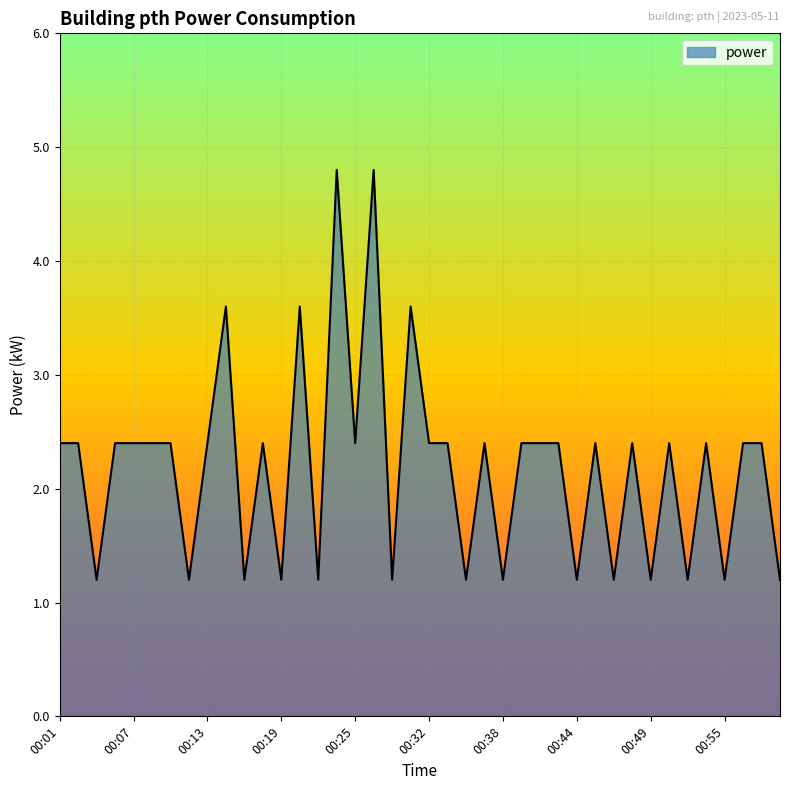

What is the maximum value shown in the chart?

4.8